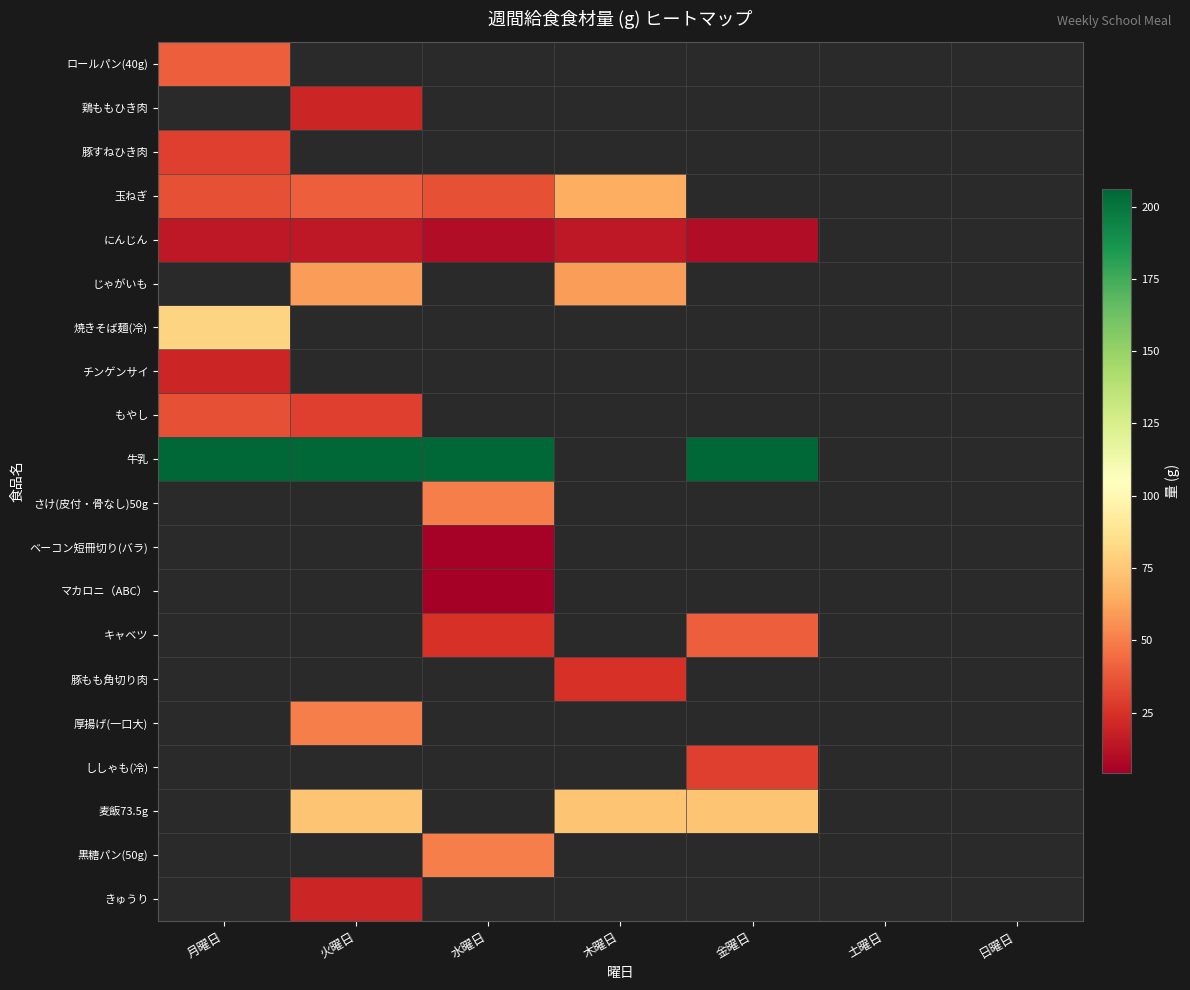

How many data points in 玉ねぎ are less than 65?

3